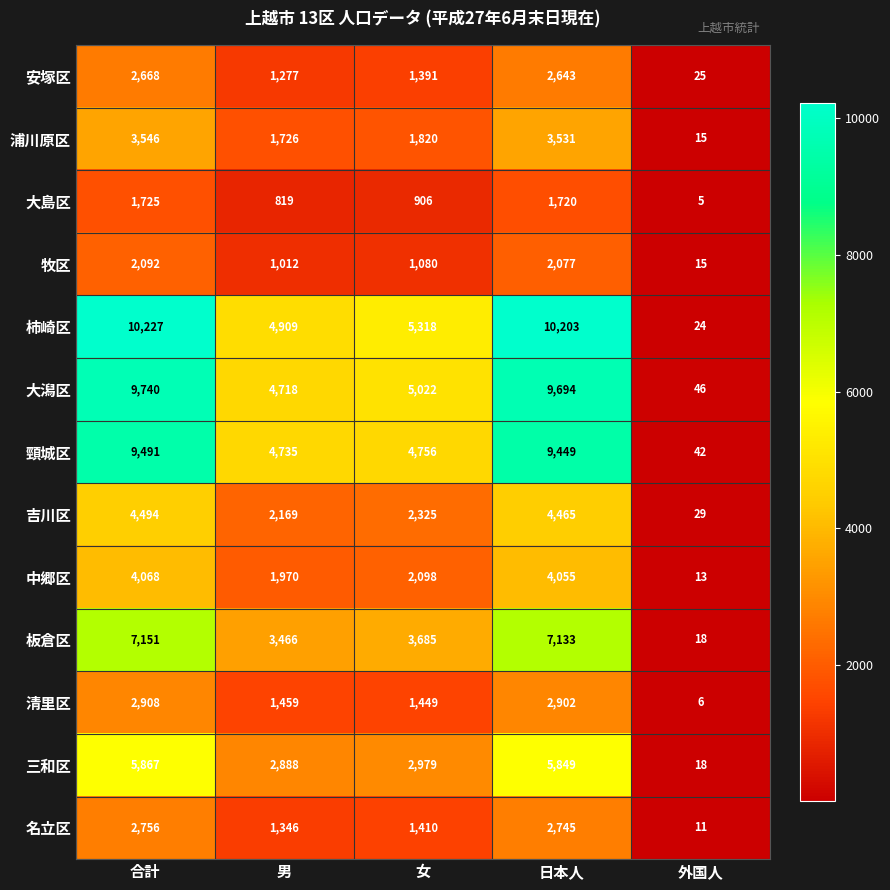

What is the sum of all 大潟区 values?

29220